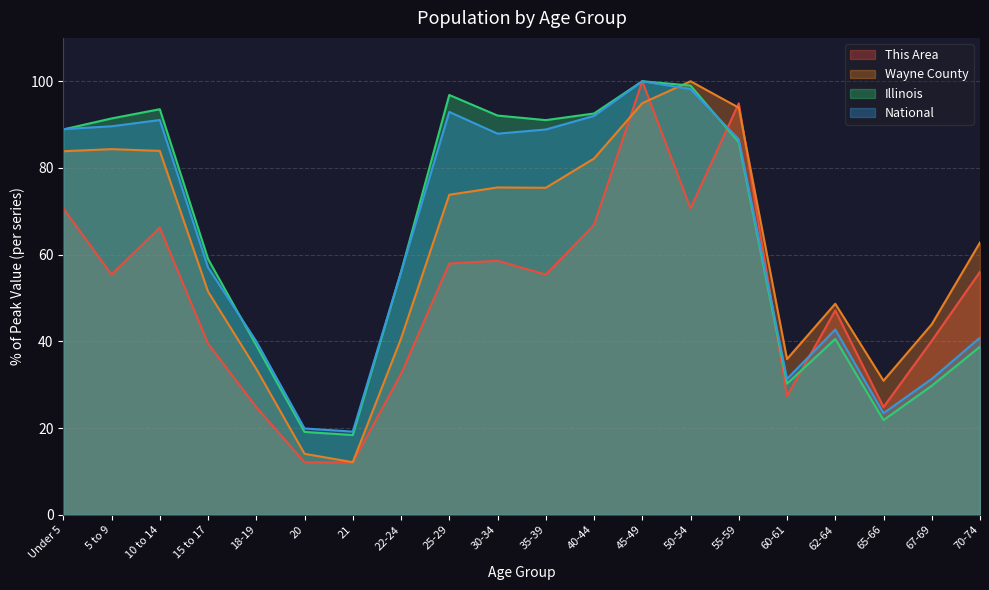

What position from the left is 15 to 17?

4